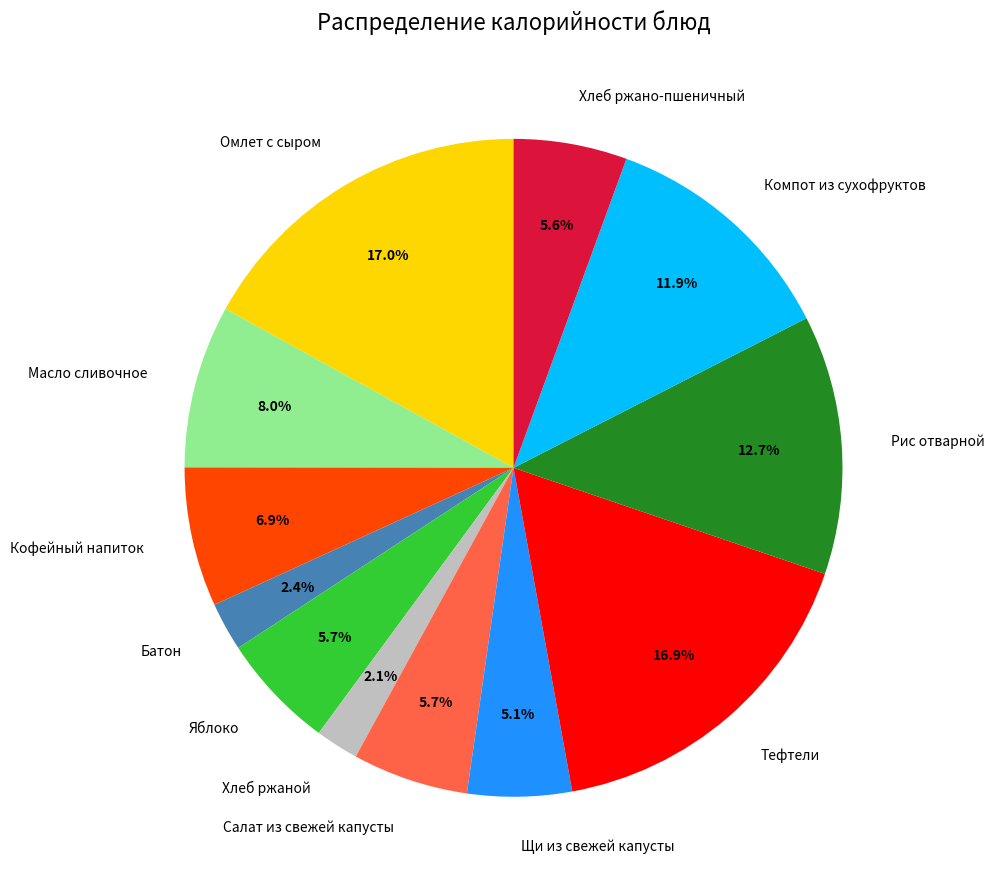

Does Рис отварной account for over 50% of the chart?

No